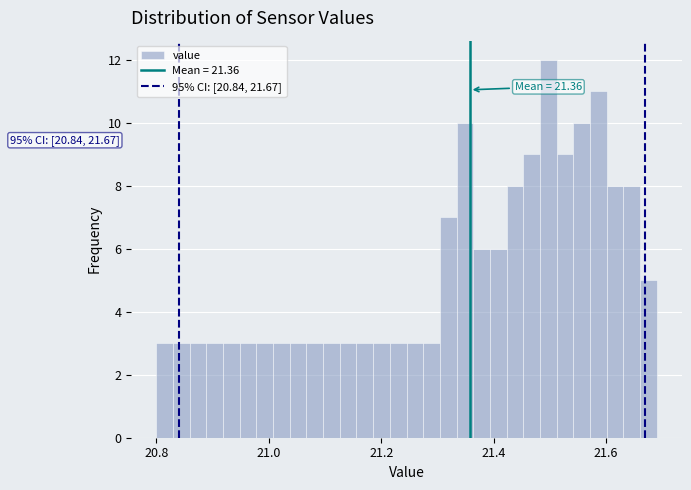

Read against the x-axis, roughly where is the centre of the tallest bar?

21.50